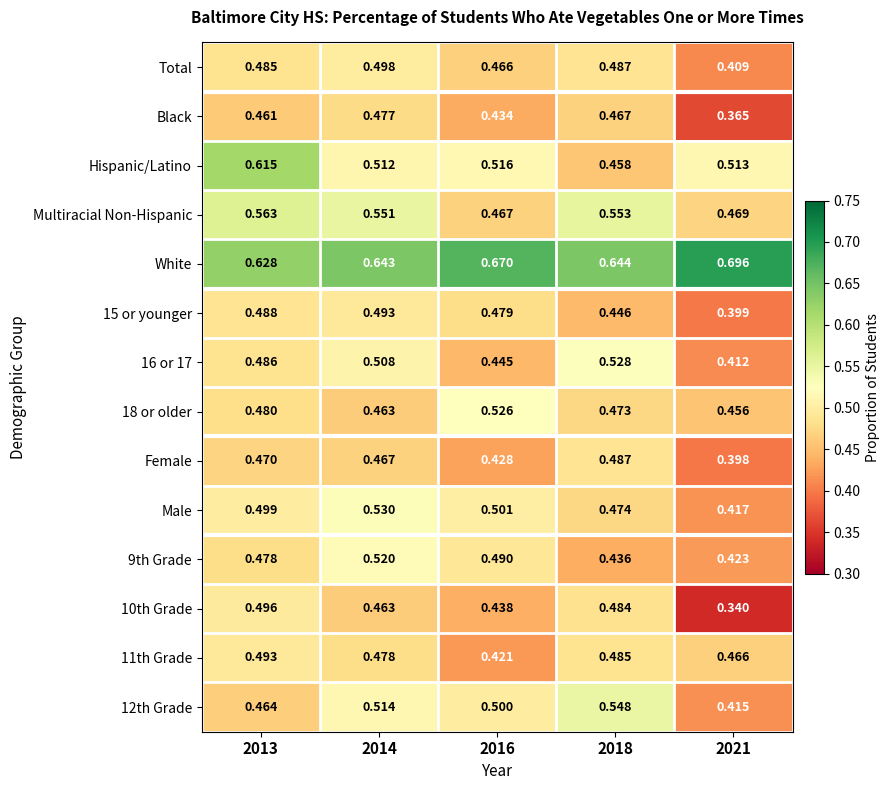

What is the total value across all series at 2021?

6.2